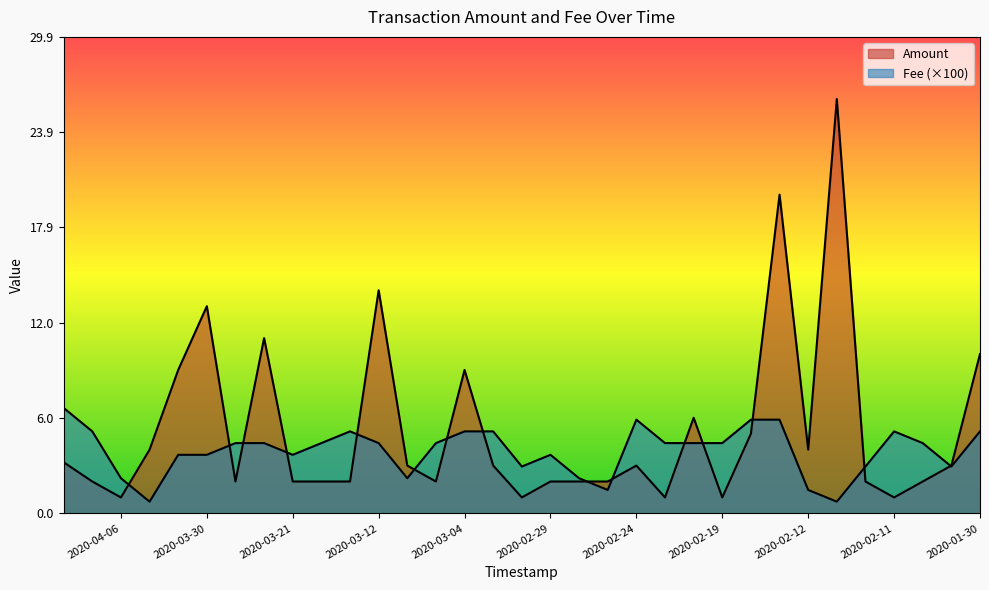

Rank the series by their average value, from lowest to highest.

Fee, Amount